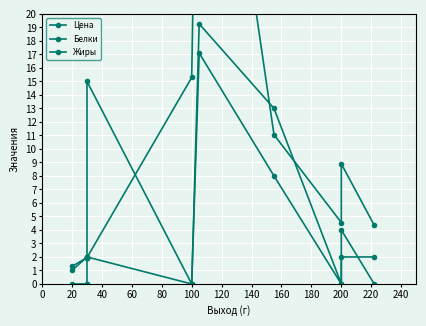

Reading right to left, what are all the values shown in this chart?

Цена: 4.3	8.9	4.5	11.1	49.0	15.3	1.9	1.9	1.9	1.3
Белки: 2.0	2.0	0.0	13.0	19.3	0.0	2.0	2.0	2.0	1.0
Жиры: 0.0	4.0	0.0	8.0	17.1	0.0	15.0	0.0	0.0	0.0